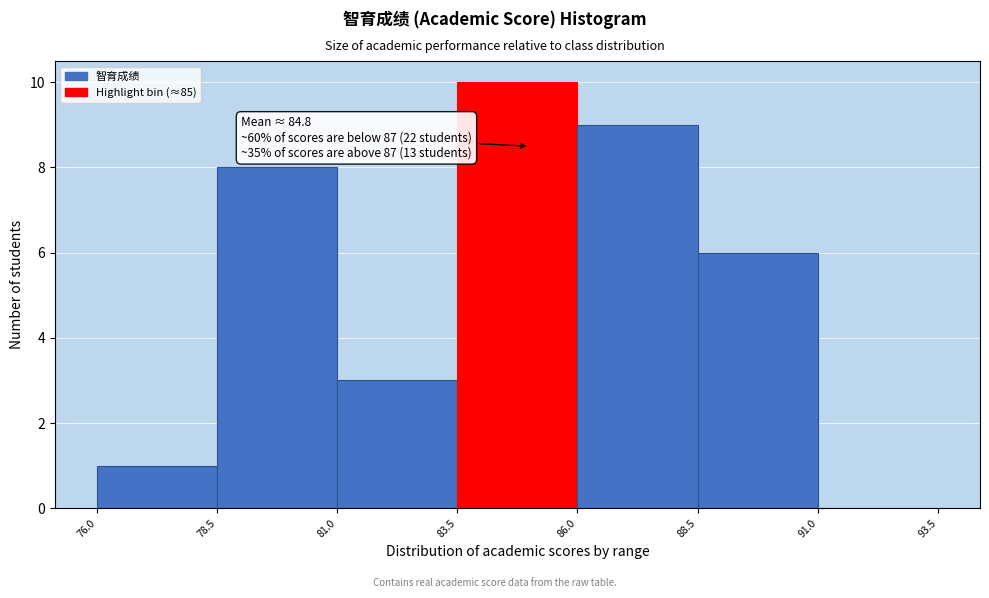

Over which range of the x-axis is the bar tallest?

83.5 to 86.0